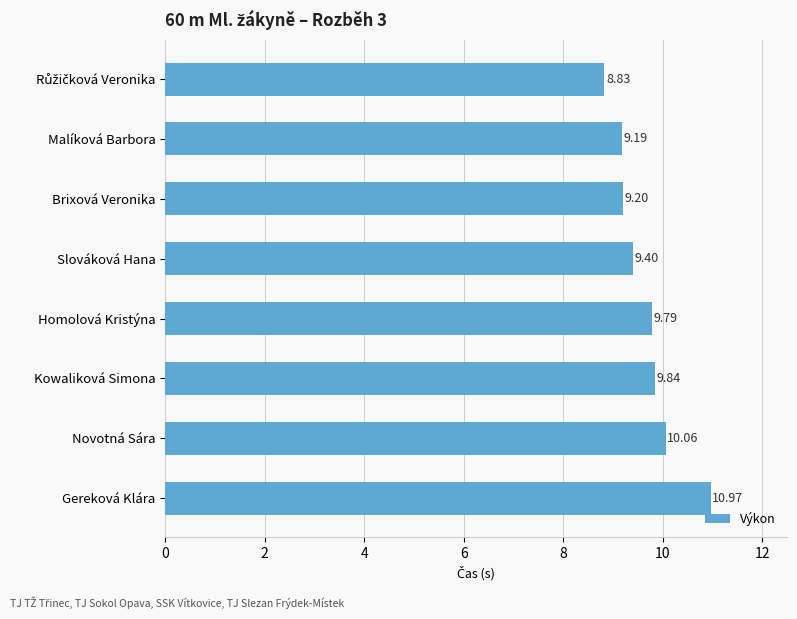

Which category has the highest value across all series?

Gereková Klára